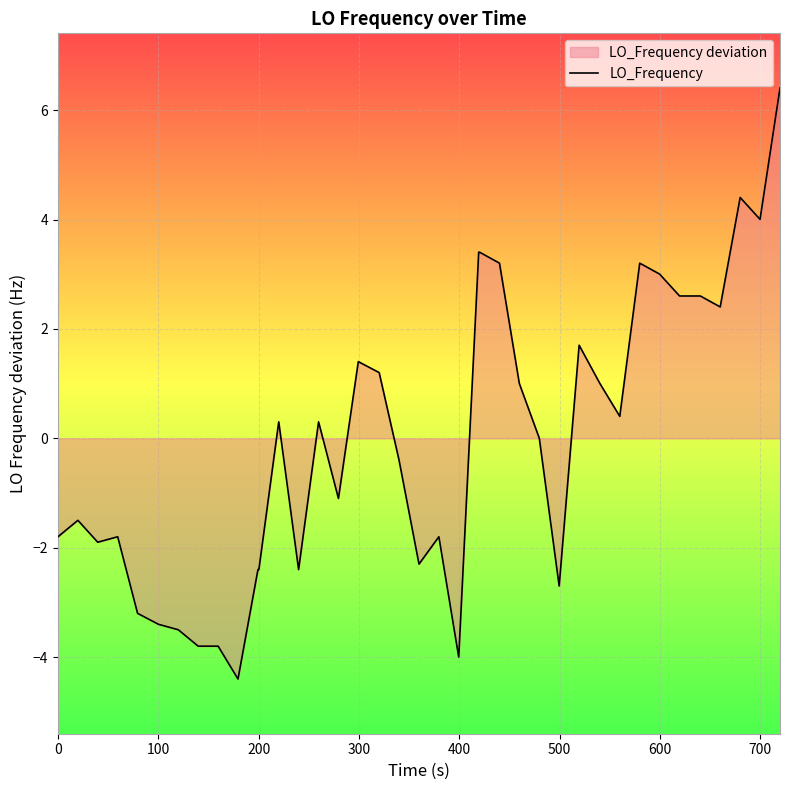

What is the minimum value shown in the chart?

-4.4